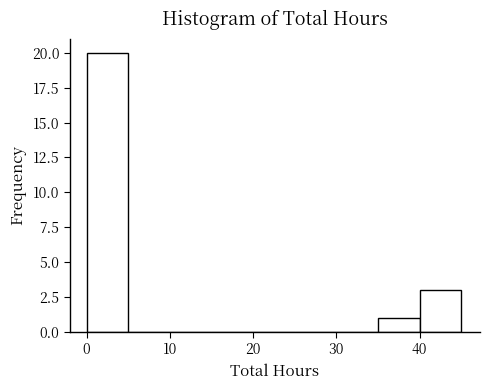

What is the height of the bar covering 0 to 5 on the x-axis? The values are not printed on the chart, so give them approximately, as read against the axis.

20